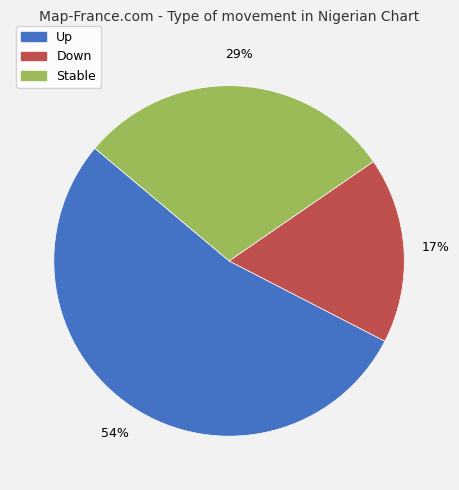

To the nearest percent, what is the average slice percentage?

33%